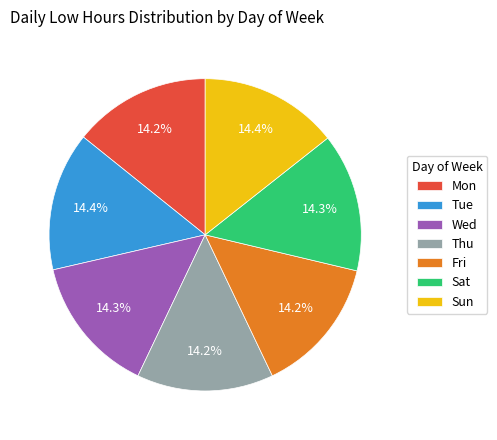

What is the ratio of the value at Thu to the value at Wed?

1.0